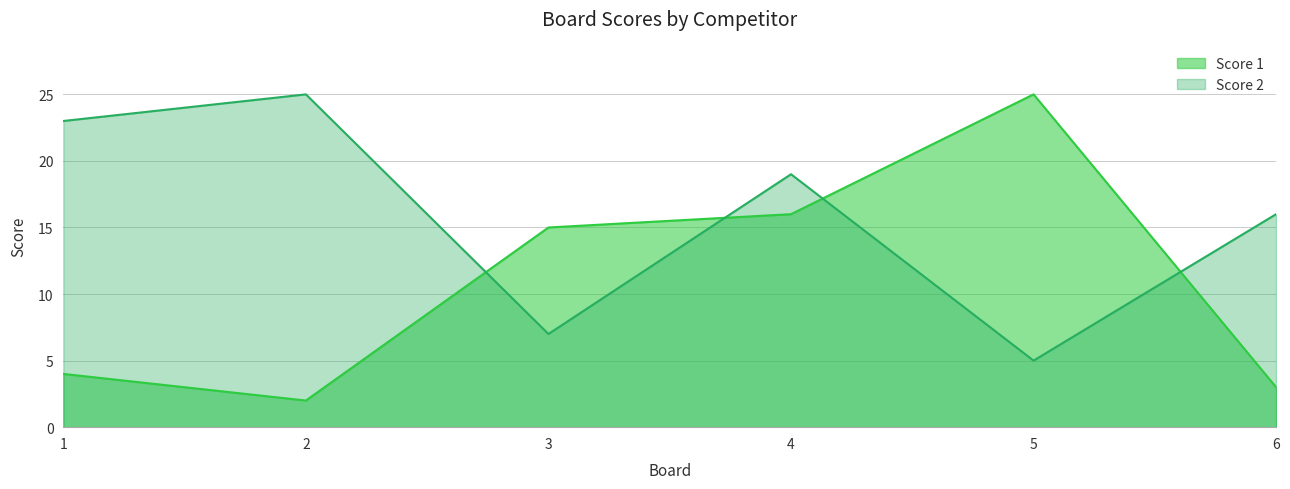

After their last crossing, which series has the higher values: Score 2 or Score 1?

Score 2